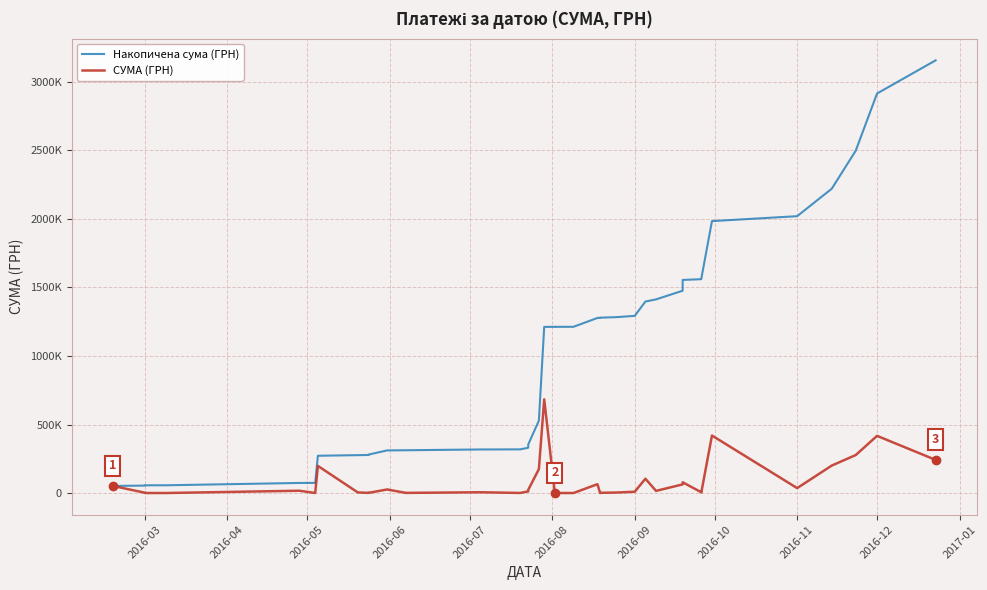

How many data points in СУМА (ГРН) are above 9486?

19